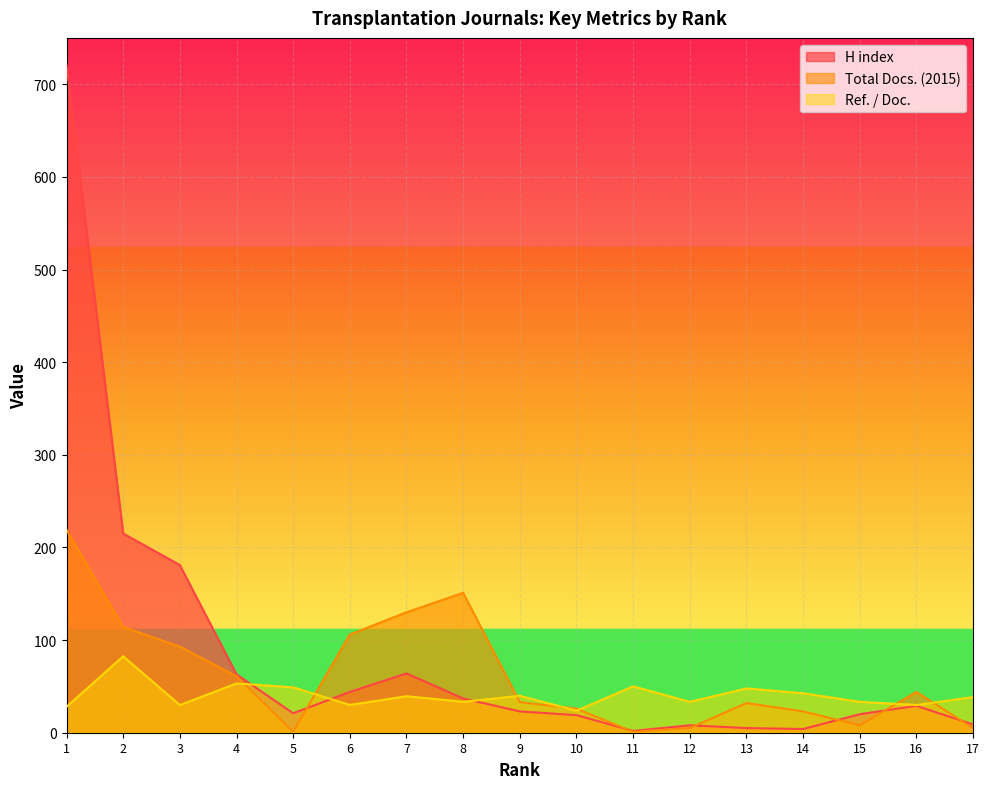

True or false: Ref. / Doc. has a value of 50.0 at 11.

True